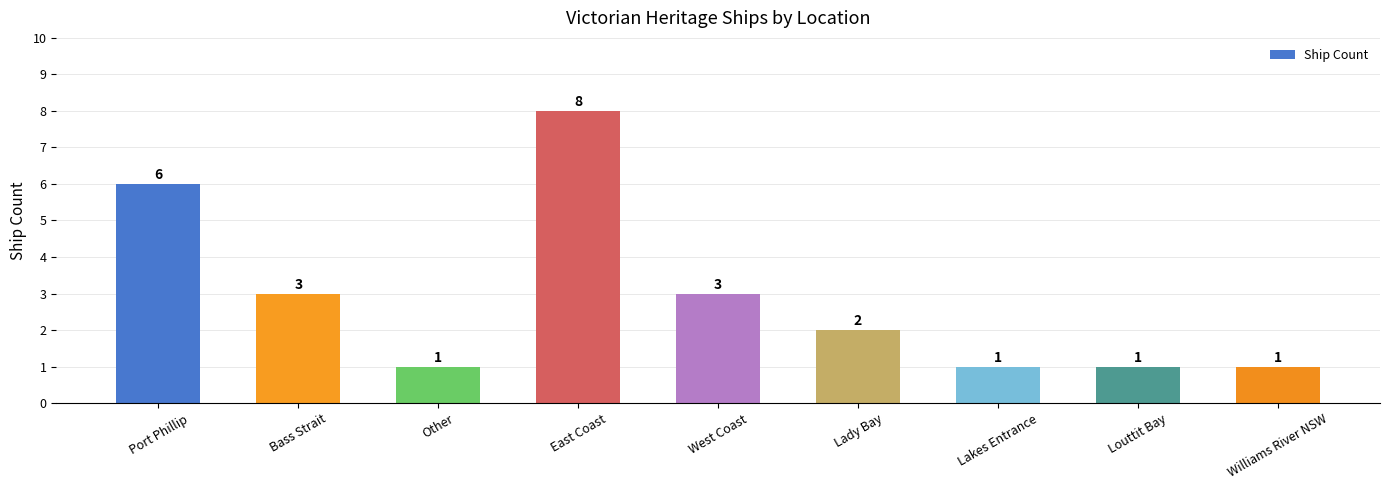

How many values are below 2?

4